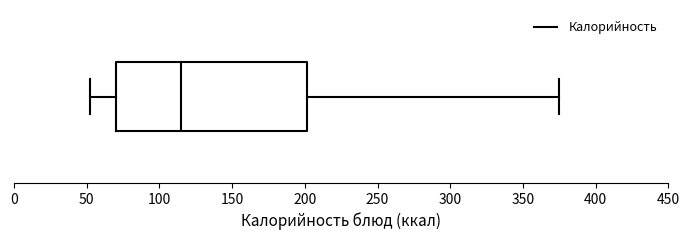

Read this box plot against the x-axis: the position of the median line, the range covered by the box, and the ends of both whiskers. The values are not printed on the chart, so give them approximately, as read against the axis.

median 115, box 70 to 200, whiskers 50 to 375